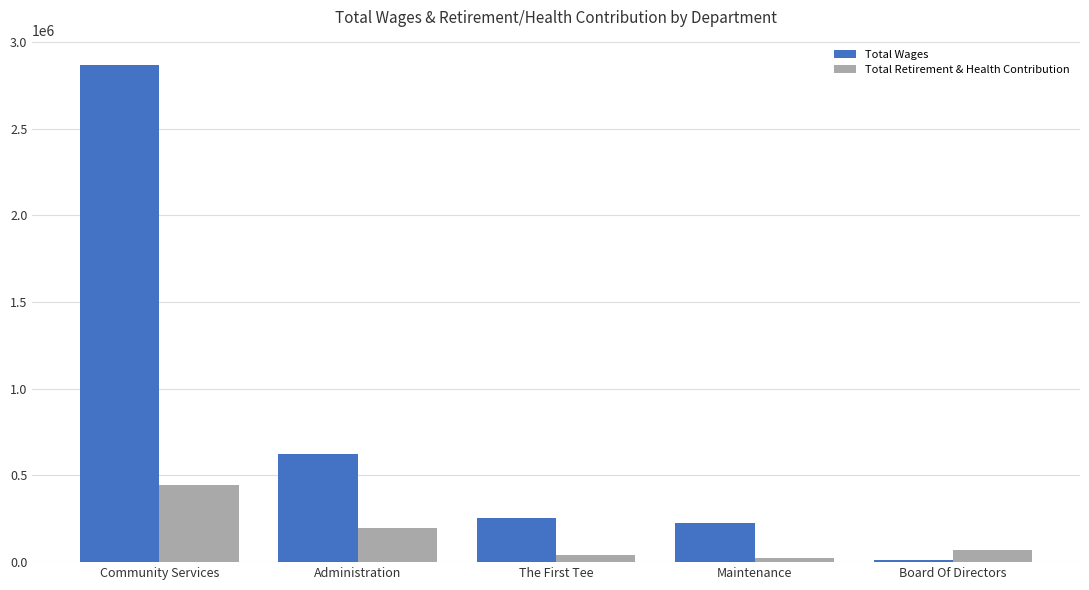

How many values in the Total Wages series are below 257447?

2